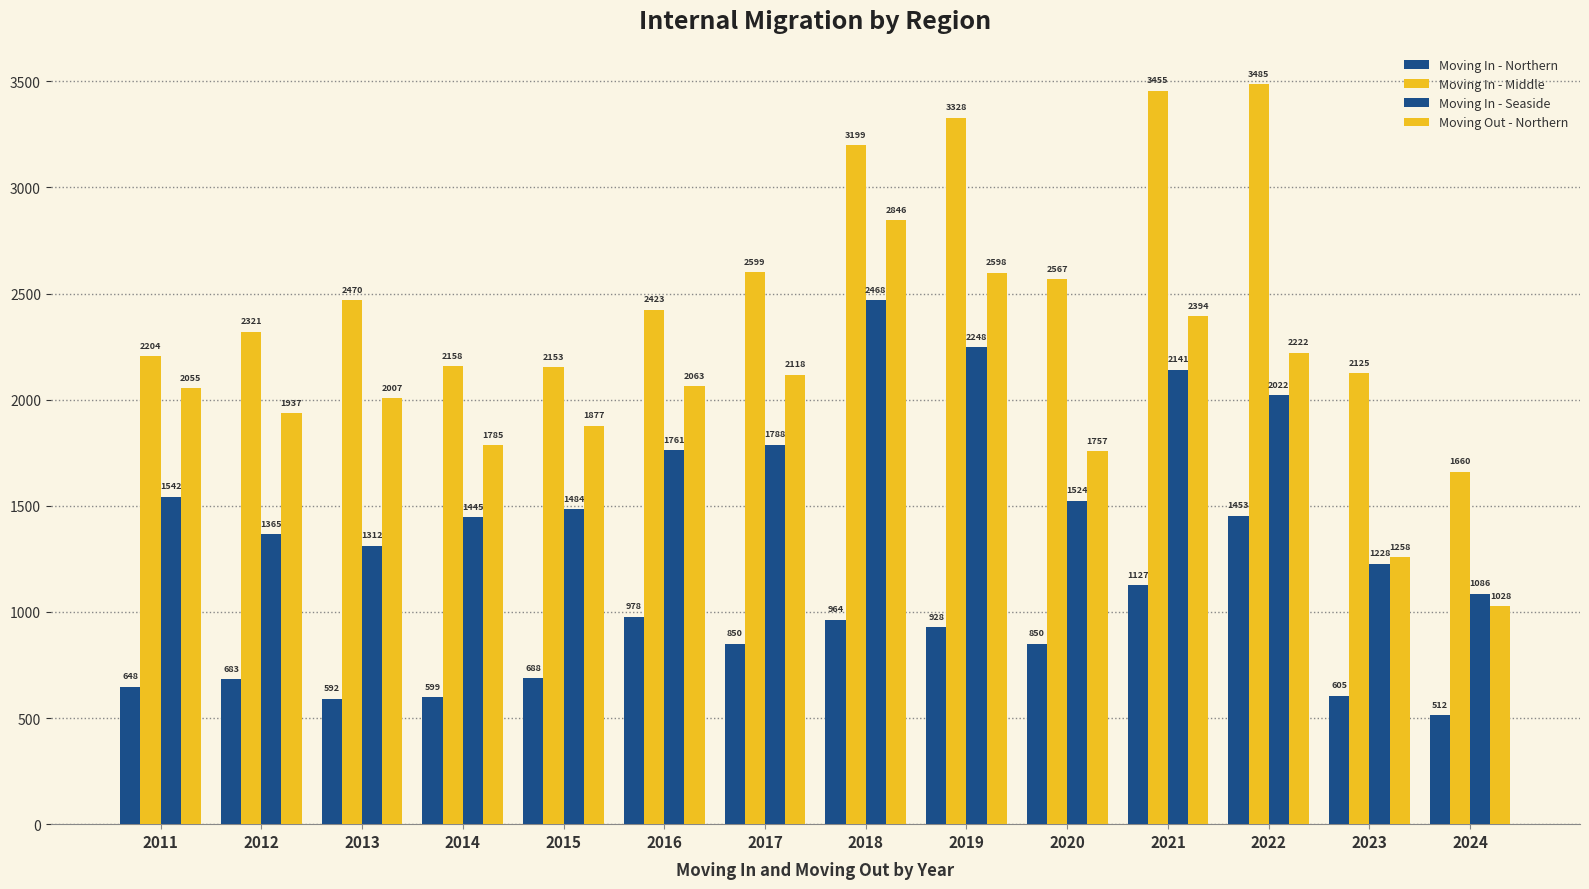

Are the bars horizontal?

No